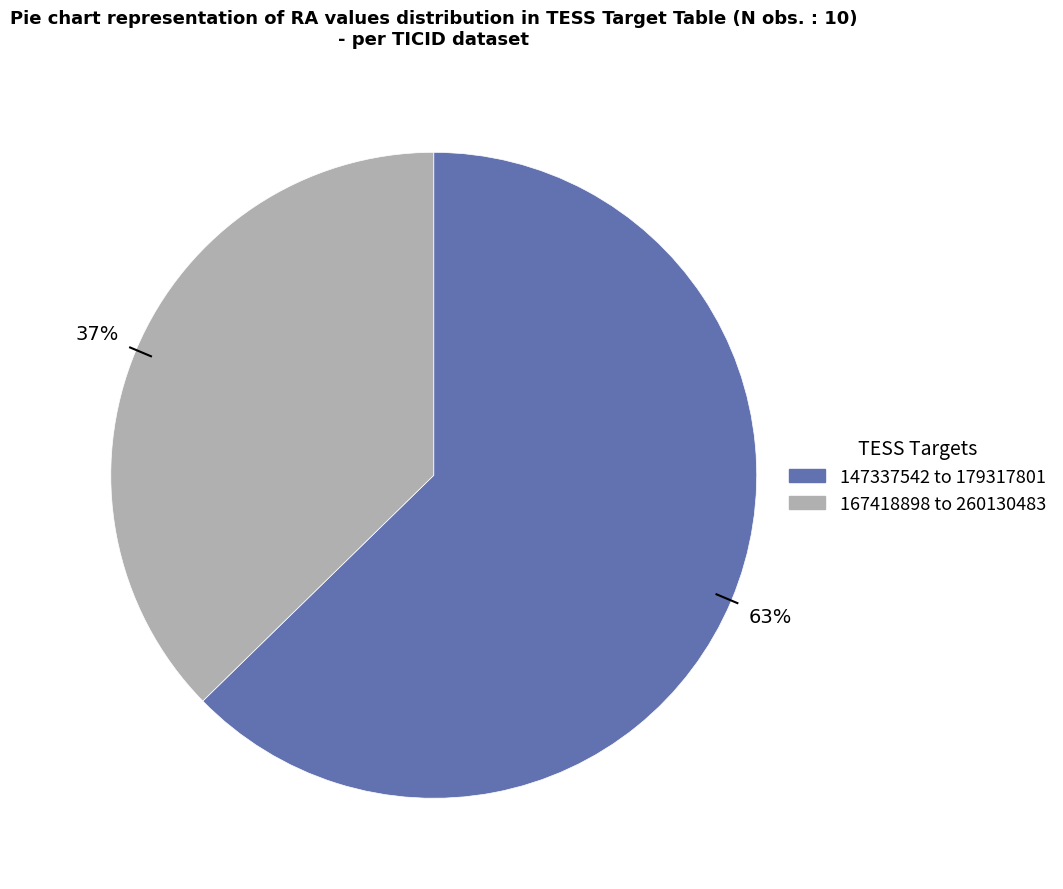

Does any single category account for the majority?

Yes